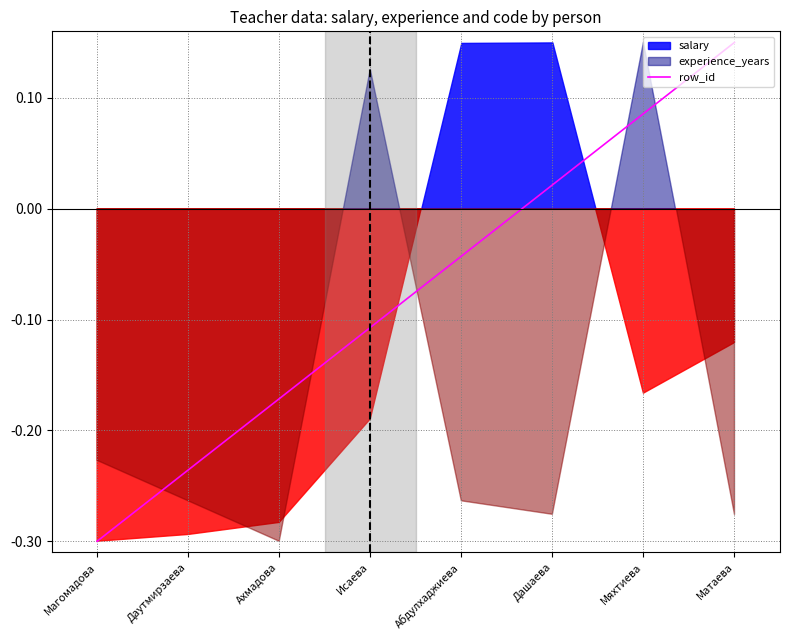

What is the smallest value displayed?

-0.3